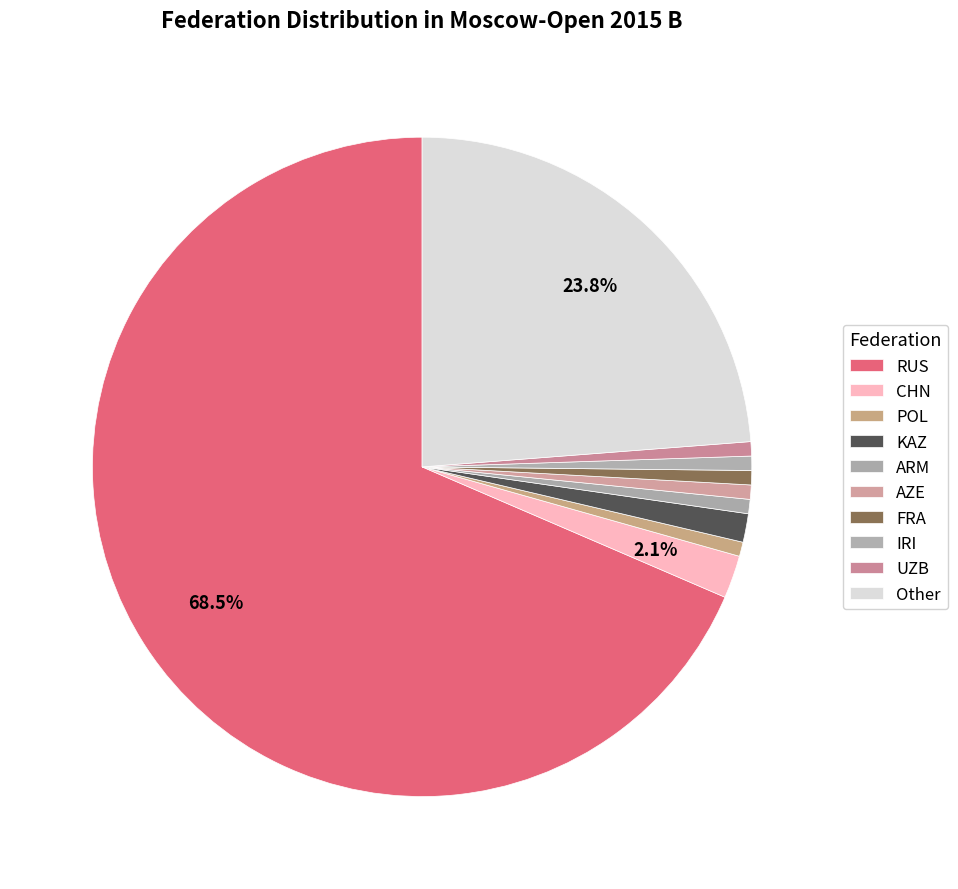

What is the largest slice in the pie chart?

RUS